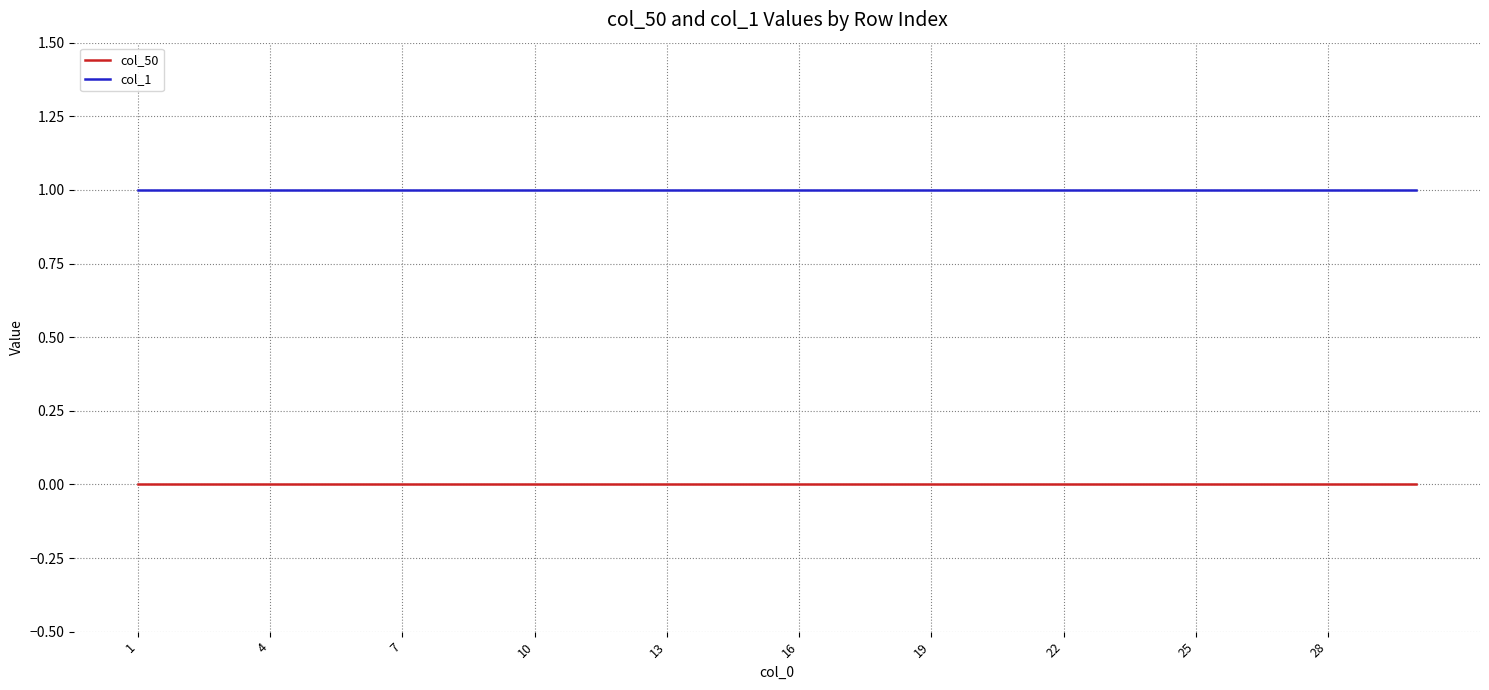

True or false: col_1 and col_50 intersect in this chart.

False